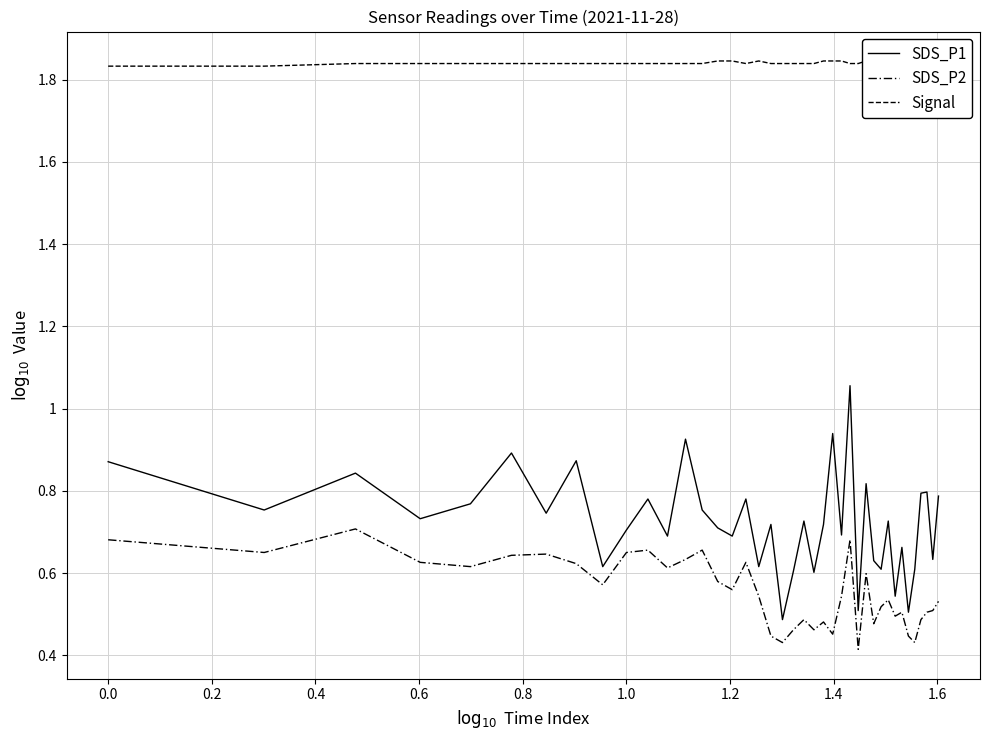

Is the value of SDS_P1 at 1.0 greater than the value of Signal at 1.4?

No